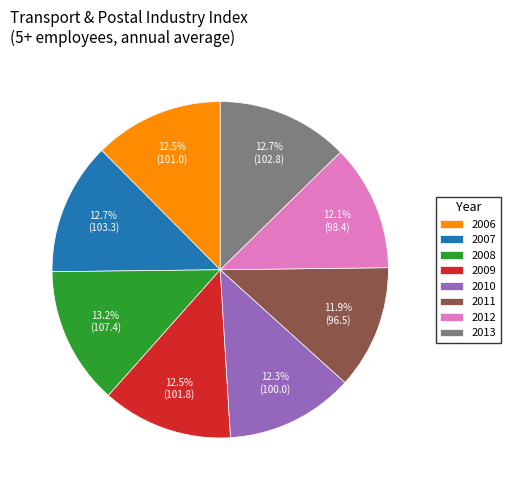

Which category has the biggest portion of the pie?

2008